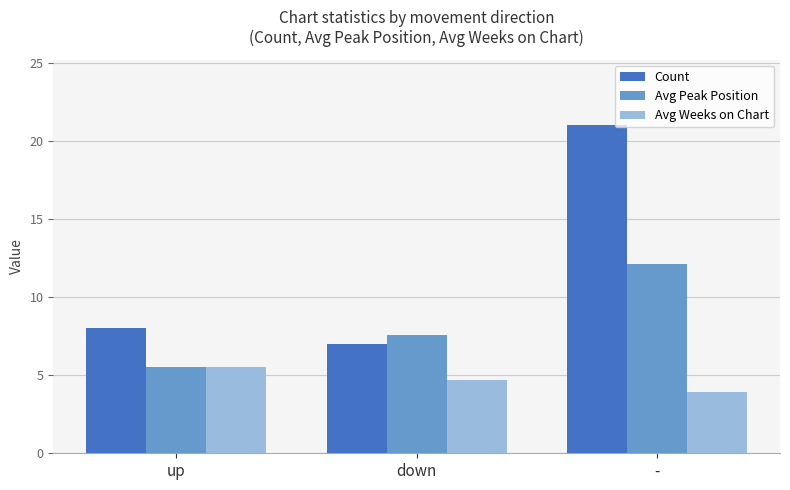

Reading right to left, extract all data points from this chart.

Count: -=21.0	down=7.0	up=8.0
Avg Peak Position: -=12.1	down=7.6	up=5.5
Avg Weeks on Chart: -=4.0	down=4.7	up=5.5